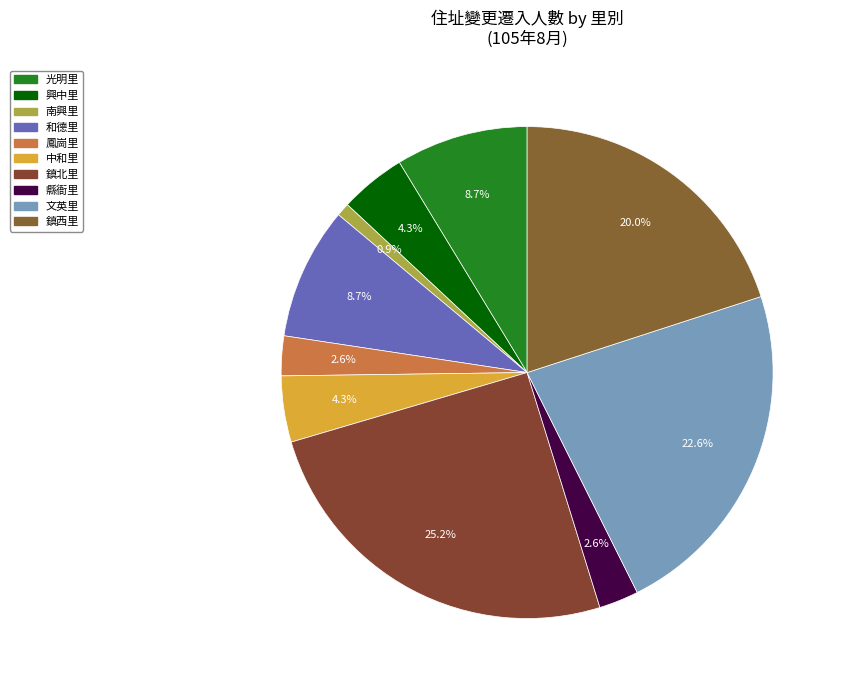

Count the number of slices in the pie.

10